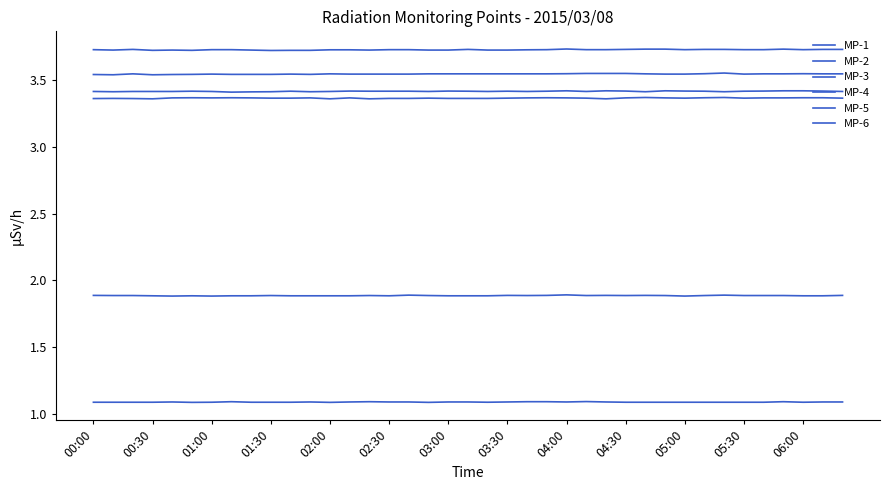

Is this an area chart (filled region under the line)?

No